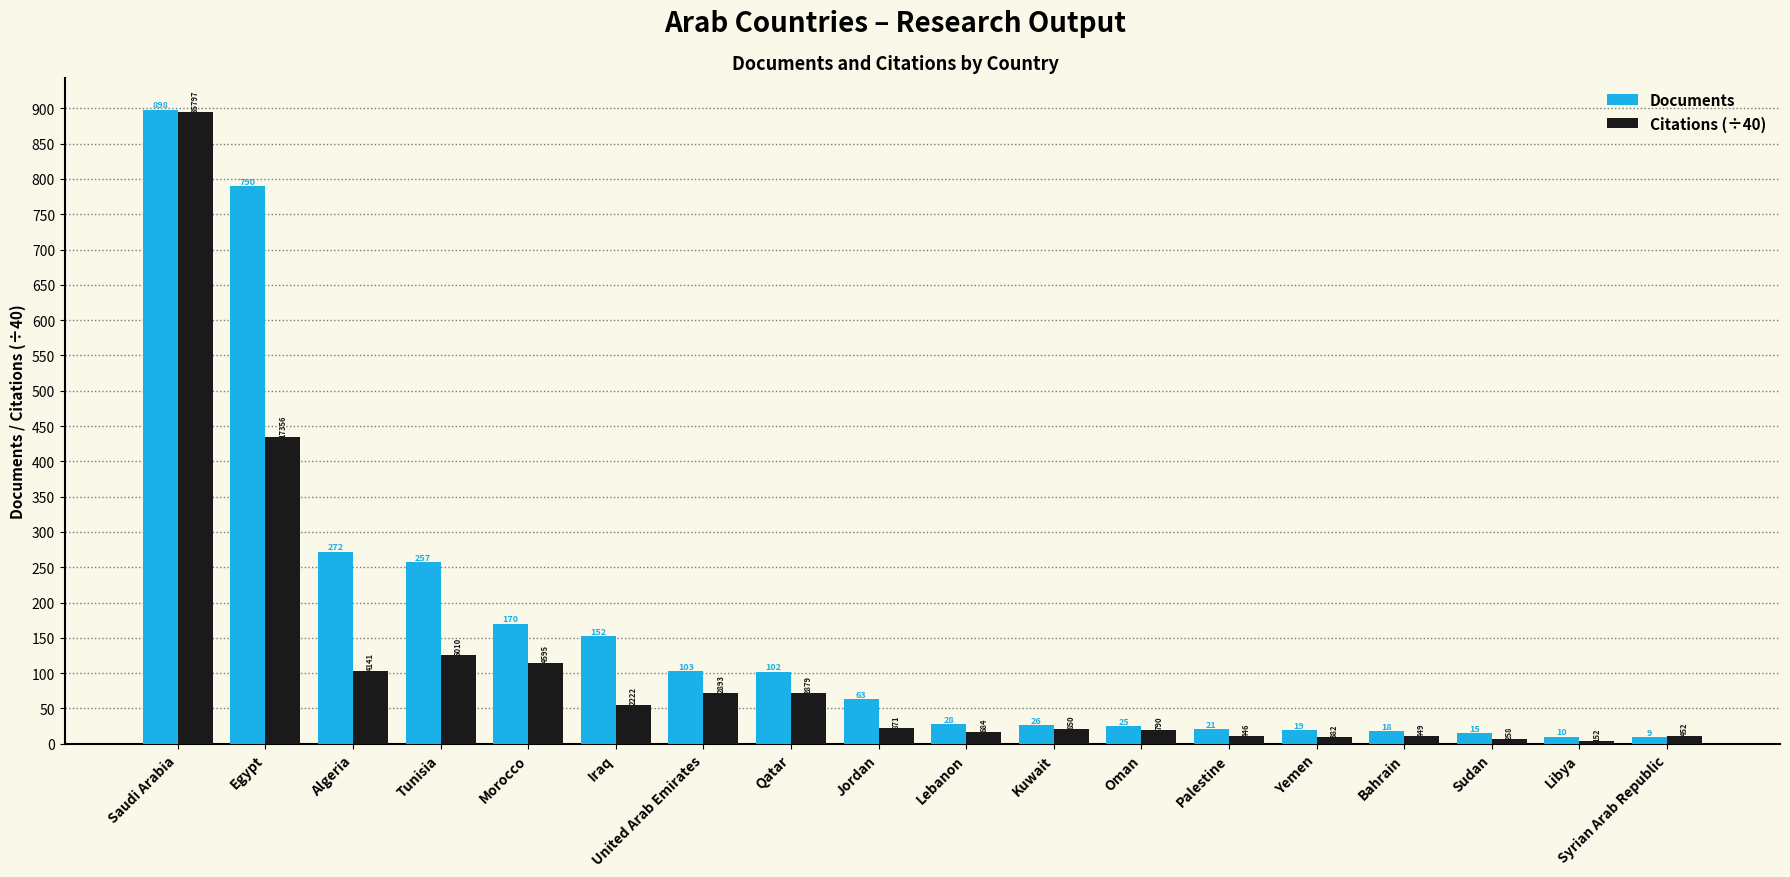

What is the maximum value shown in the chart?

898.0